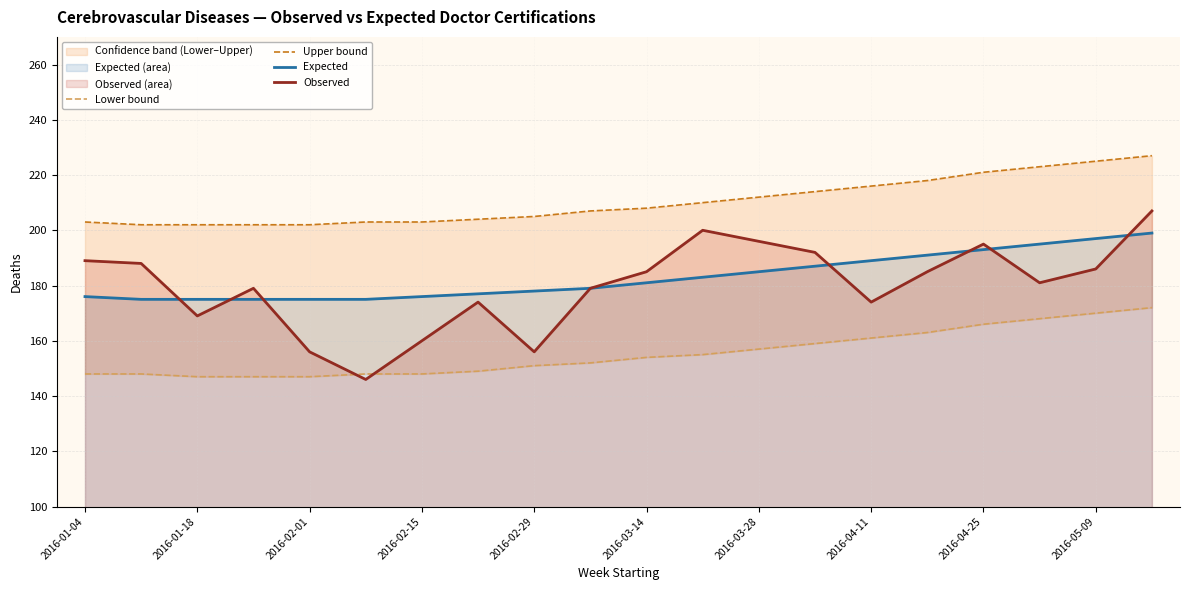

What is the minimum value for Expected?

175